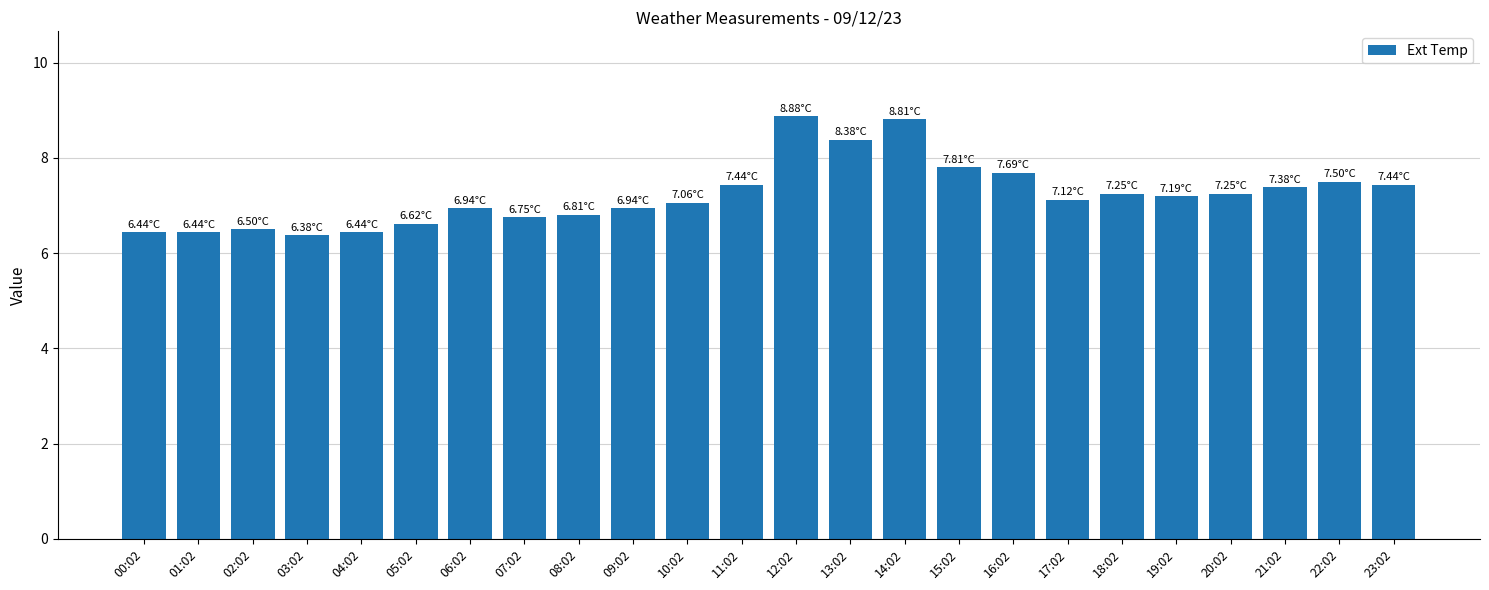

What is the difference between the maximum and second lowest values?

2.4